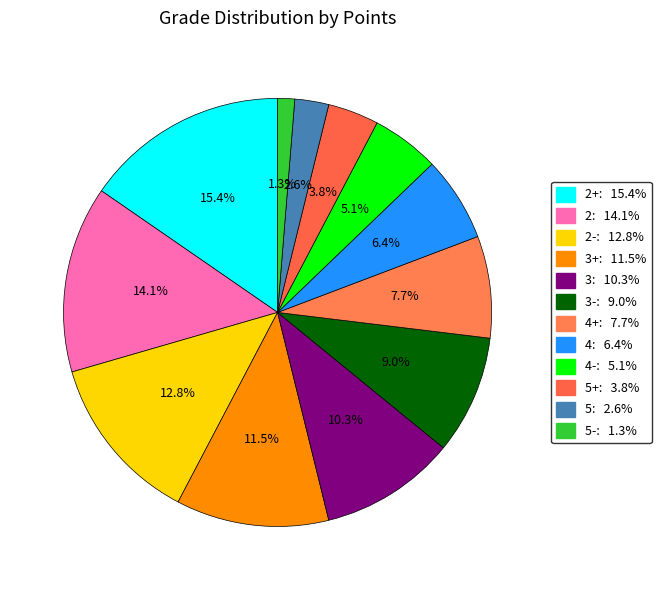

How many slices are in this pie chart?

12